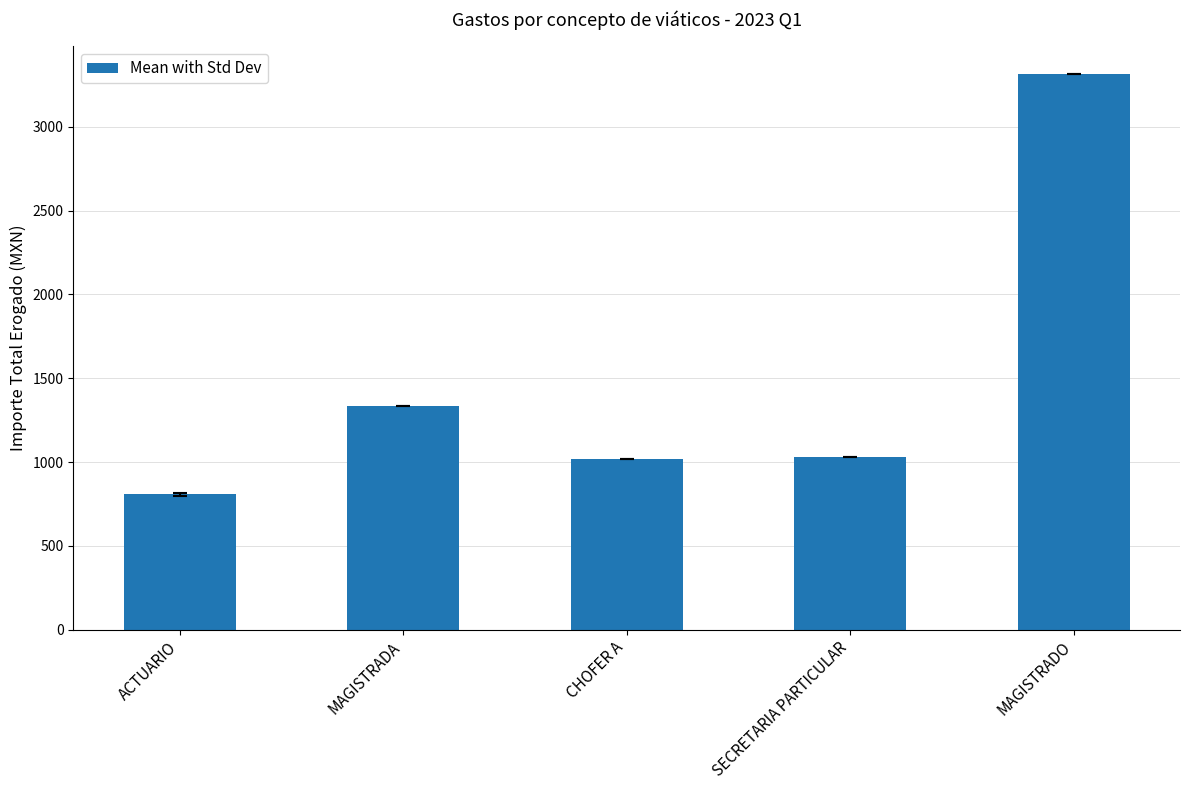

The value at MAGISTRADO is 729.5. True or false?

False